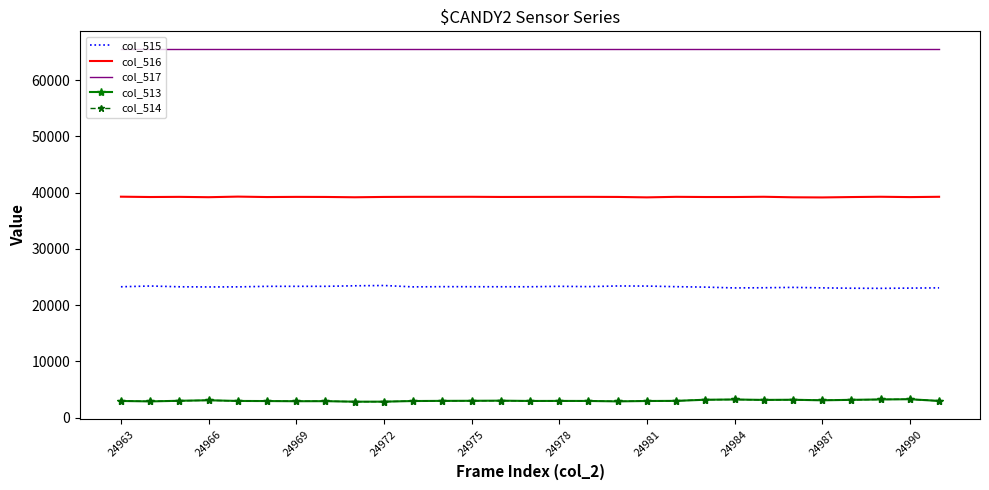

Which series has the largest total across all categories?

col_517